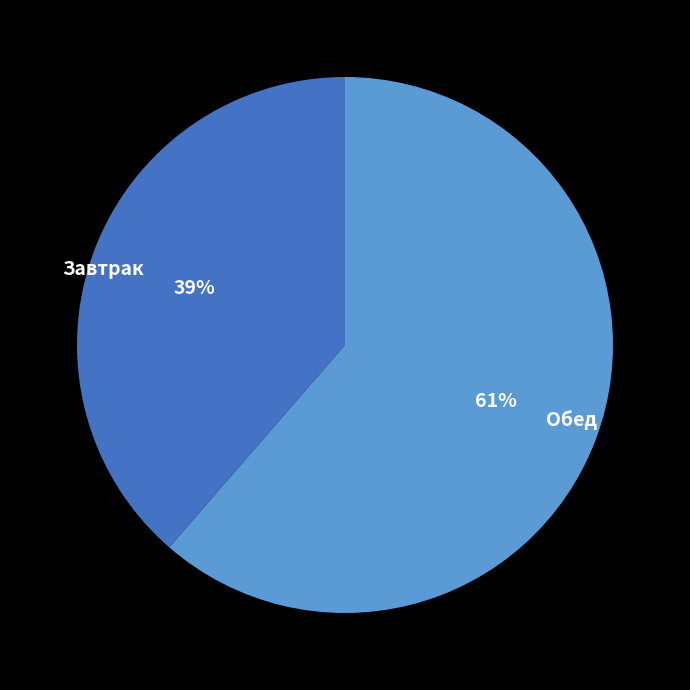

What is the largest slice in the pie chart?

Обед